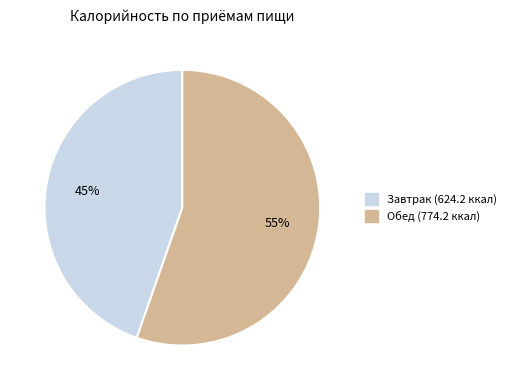

What is the majority slice?

Обед